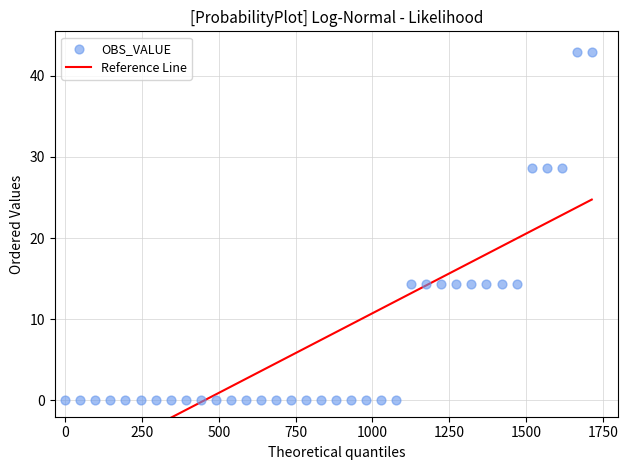

What is the range of Y values (max minus min)?

42.9